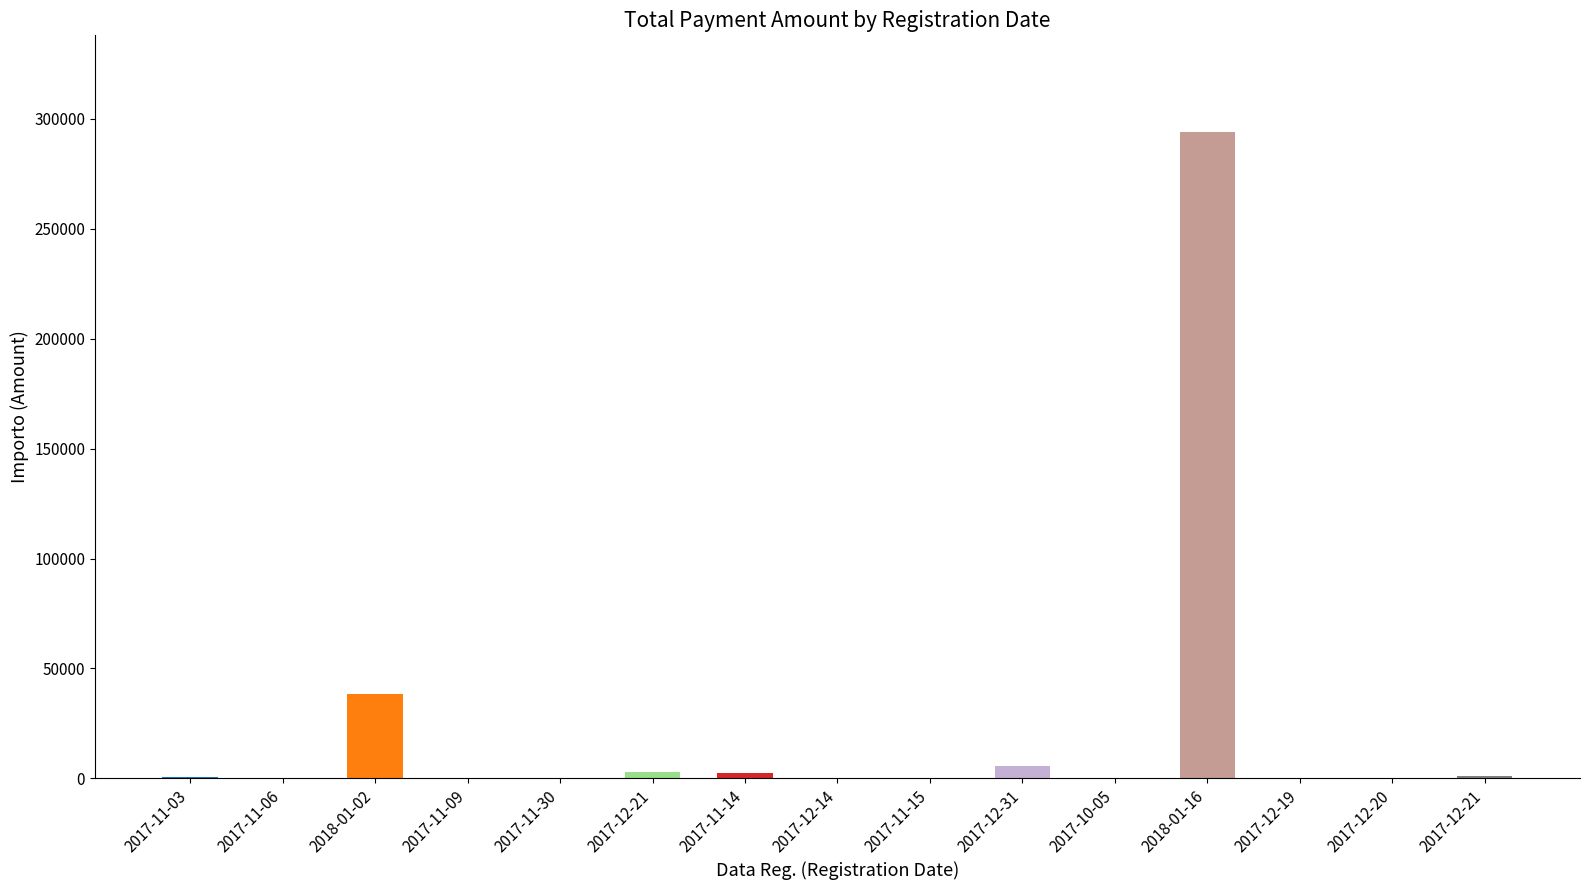

The value at 2017-12-21 is 1137.0. True or false?

True